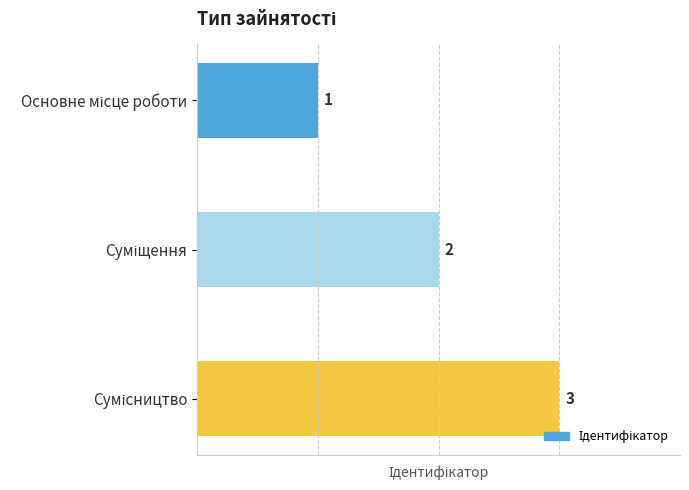

What is the maximum value shown in the chart?

3